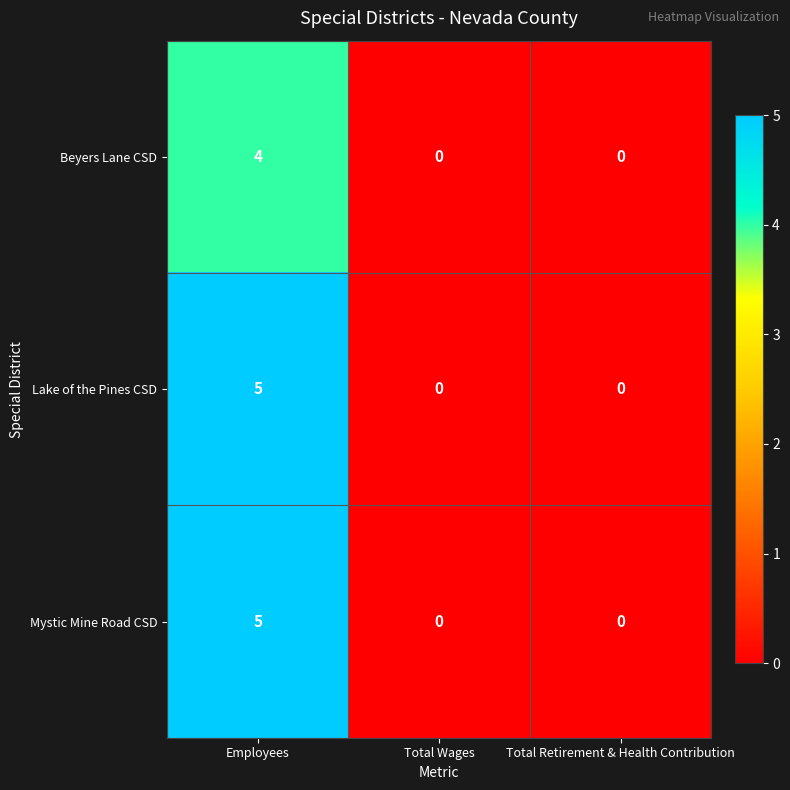

What is the total value across all series at Employees?

14